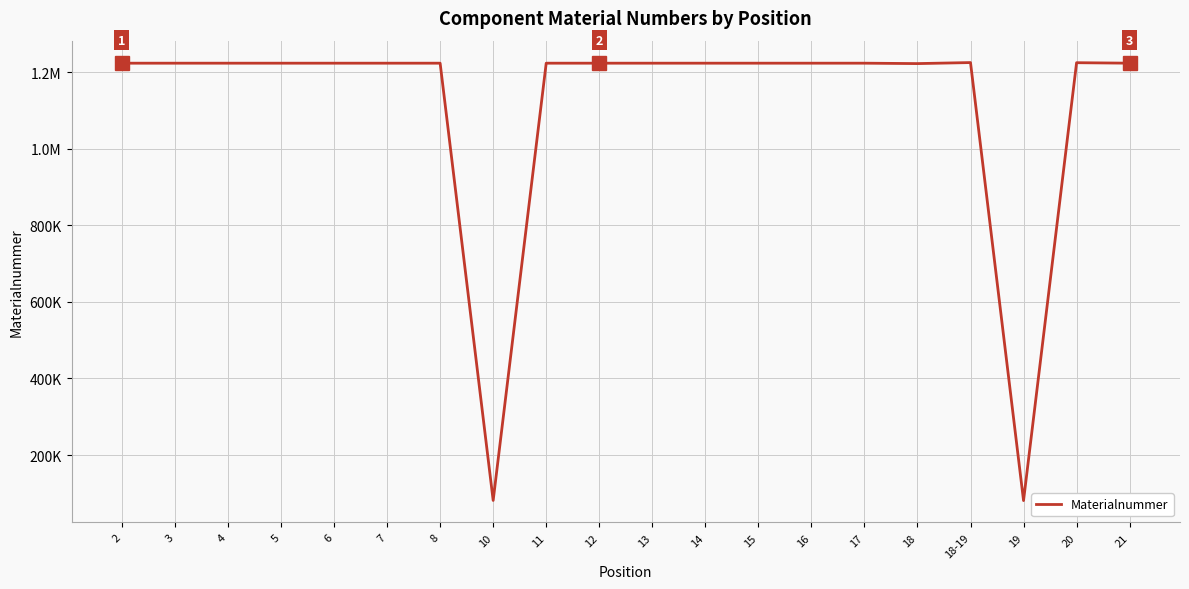

Reading left to right, extract all data points from this chart.

2=1223505	3=1223506	4=1223507	5=1223508	6=1223509	7=1223510	8=1223511	10=81494	11=1223513	12=1223514	13=1223515	14=1223516	15=1223517	16=1223518	17=1223519	18=1222453	18-19=1225124	19=81078	20=1224768	21=1223535